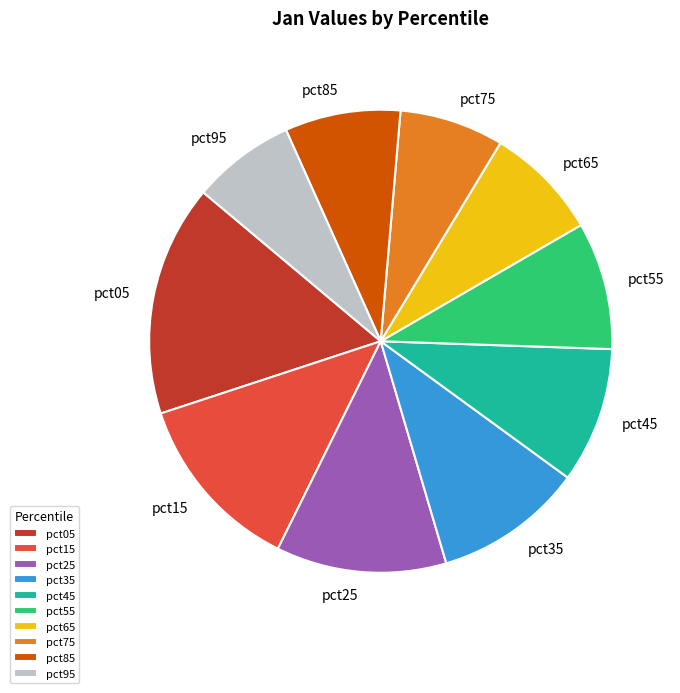

True or false: pct75 accounts for 22% of the total.

False